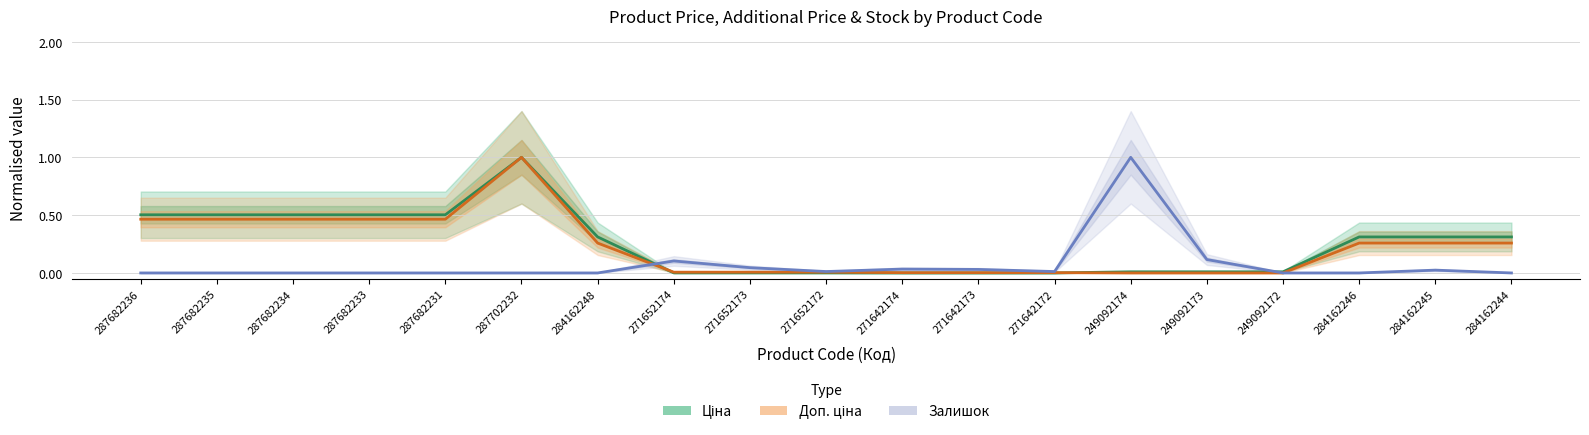

How many intersections are there between Доп. ціна and Залишок?

1